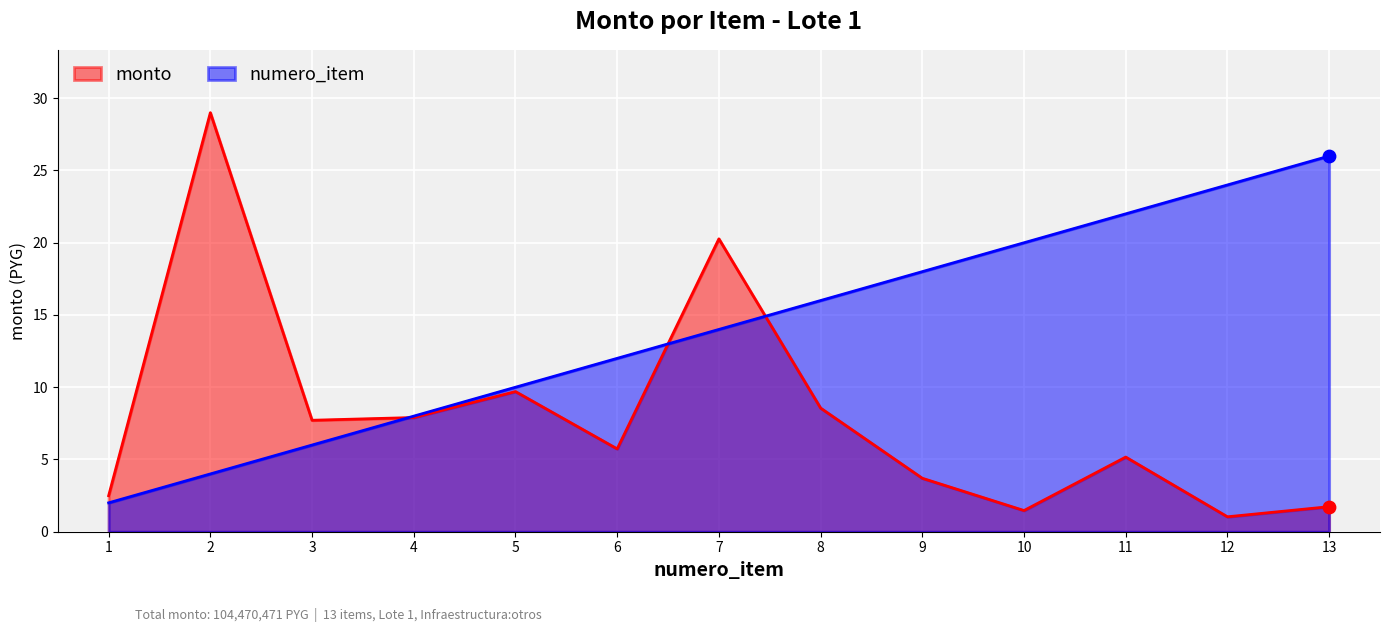

What are all the series names shown in the legend?

monto, numero_item